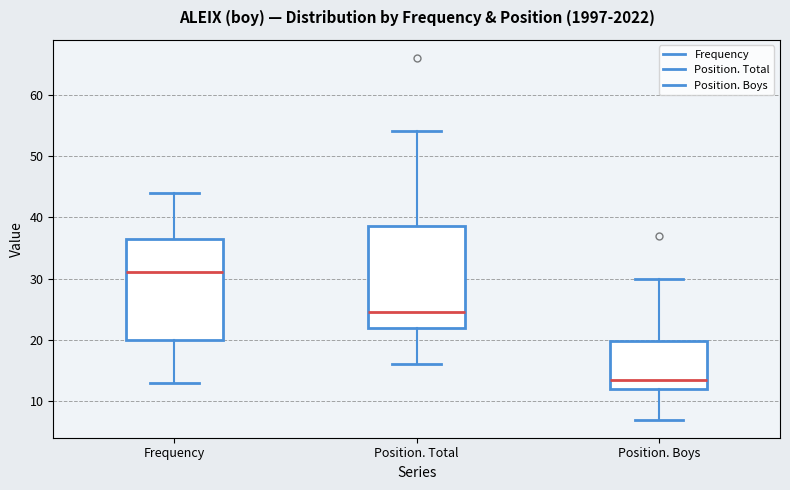

Which box has the lowest median line?

Position. Boys